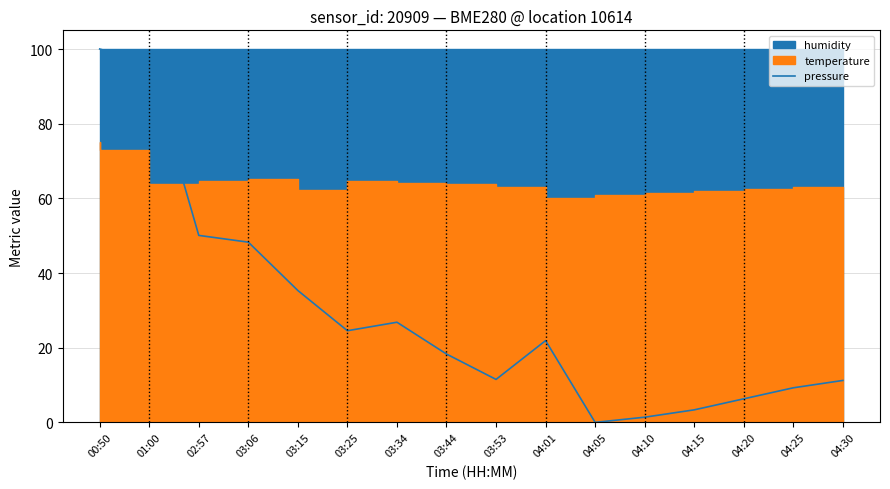

Reading left to right, extract all data points from this chart.

00:50=100.0	01:00=96.0	02:57=50.1	03:06=48.3	03:15=35.3	03:25=24.5	03:34=26.8	03:44=18.3	03:53=11.5	04:01=21.9	04:05=0.0	04:10=1.4	04:15=3.4	04:20=6.3	04:25=9.3	04:30=11.2